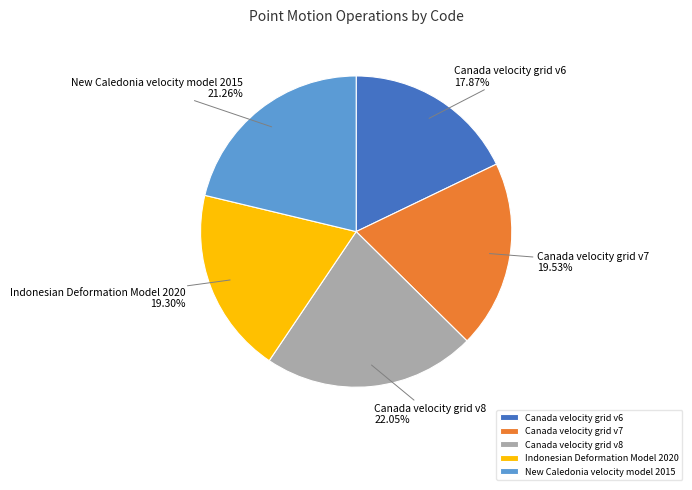

Count the number of slices in the pie.

5